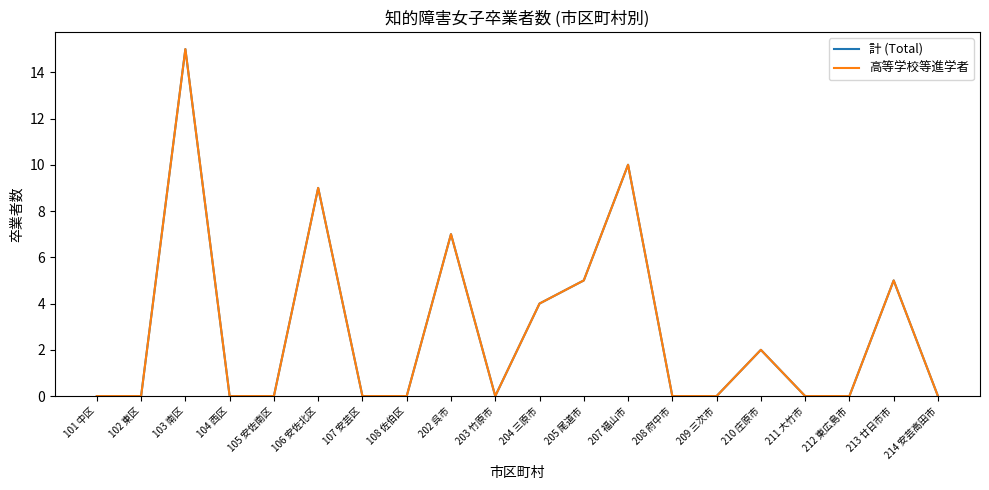

At 211 大竹市, list the series in order from smallest to largest.

計 (Total), 高等学校等進学者